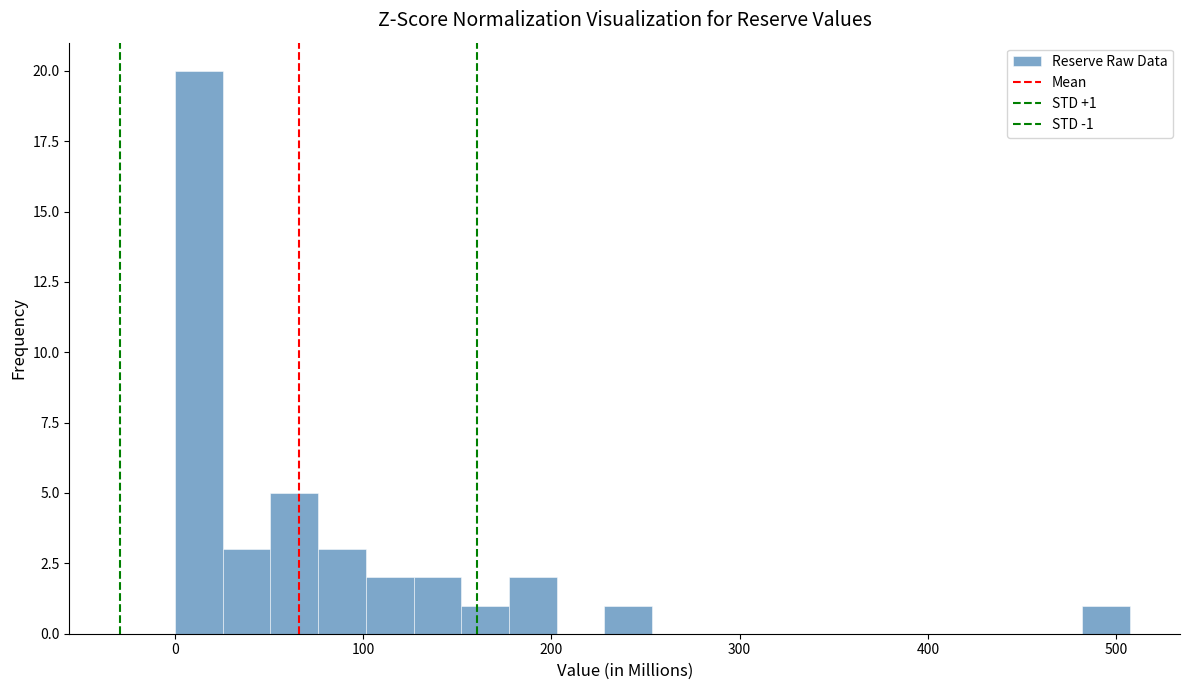

Read against the x-axis, roughly where is the centre of the tallest bar?

10